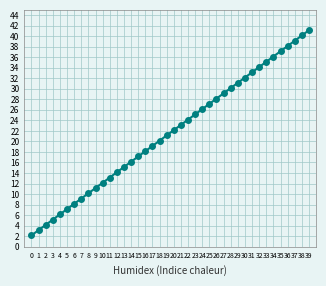

What is the minimum value shown in the chart?

2.1